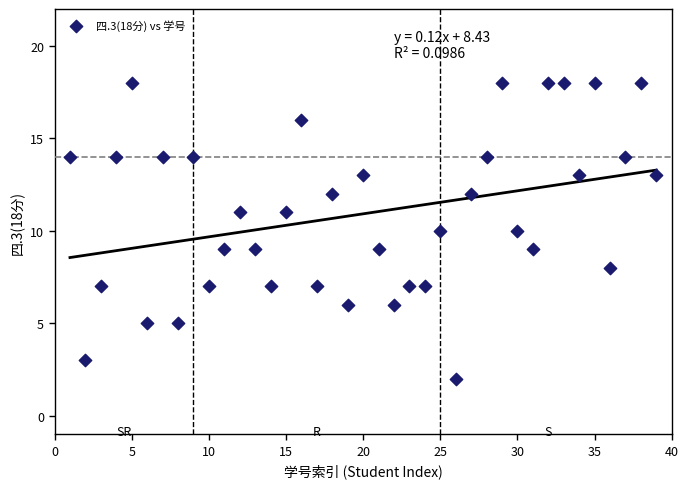

What is the range of X values (max minus min)?

38